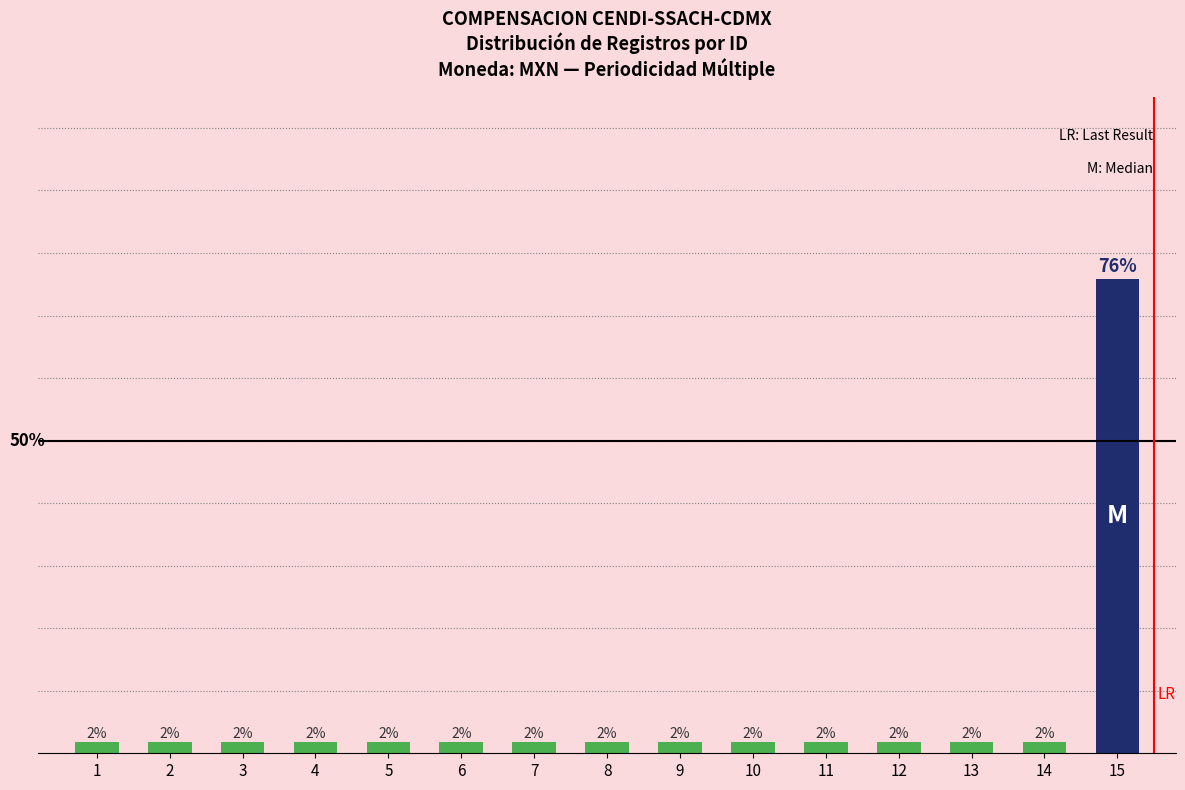

Does the chart contain any negative values?

No